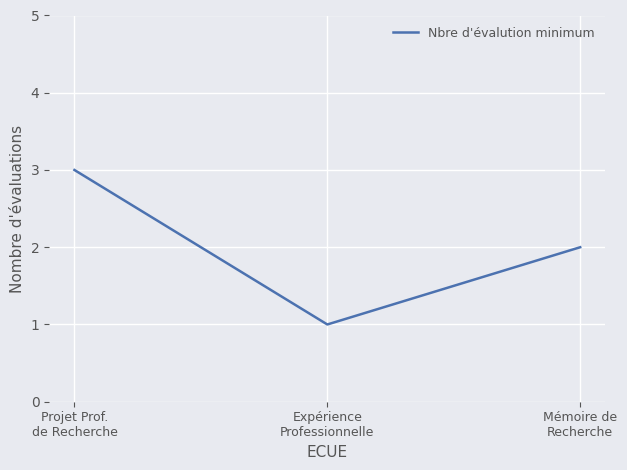

What is the sum of all values?

6